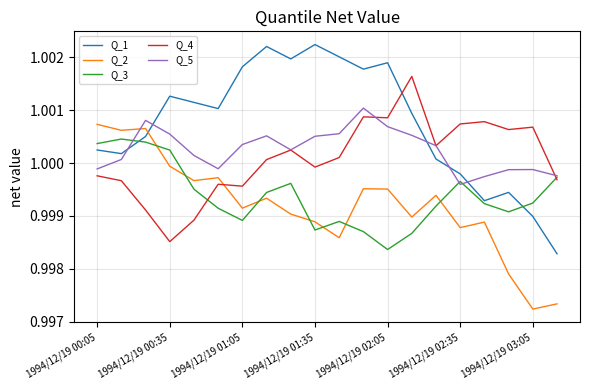

Is this an area chart (filled region under the line)?

No